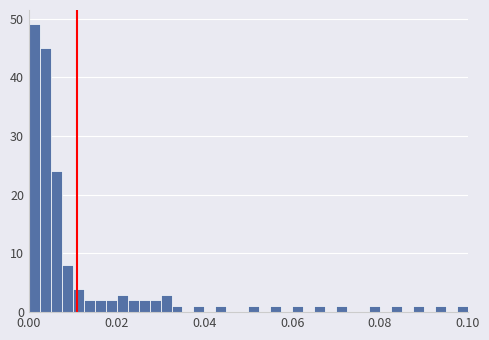

Read against the x-axis, roughly where is the centre of the tallest bar?

0.002